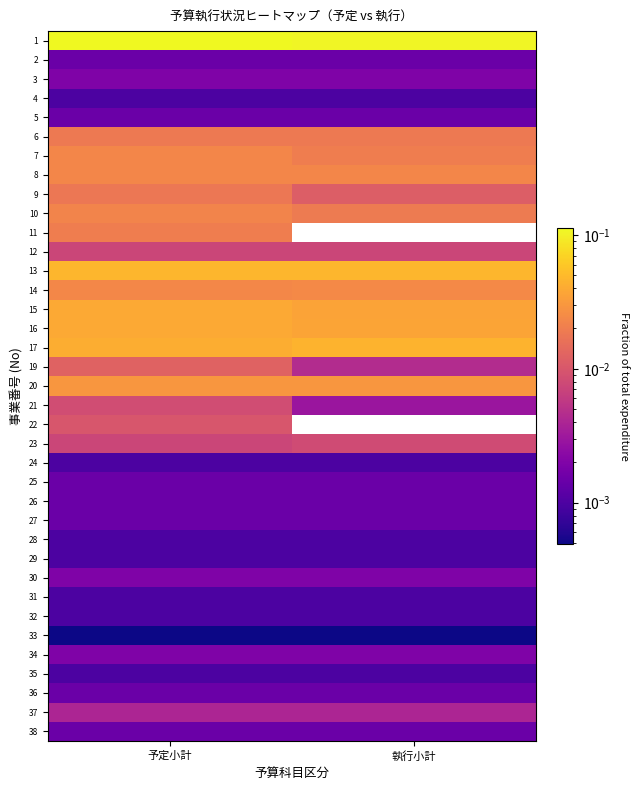

List the series in order of their peak value, lowest first.

33, 4, 24, 28, 29, 31, 32, 35, 2, 5, 25, 26, 27, 36, 38, 3, 30, 34, 37, 12, 23, 21, 22, 19, 9, 6, 11, 10, 7, 8, 14, 20, 15, 16, 17, 13, 1